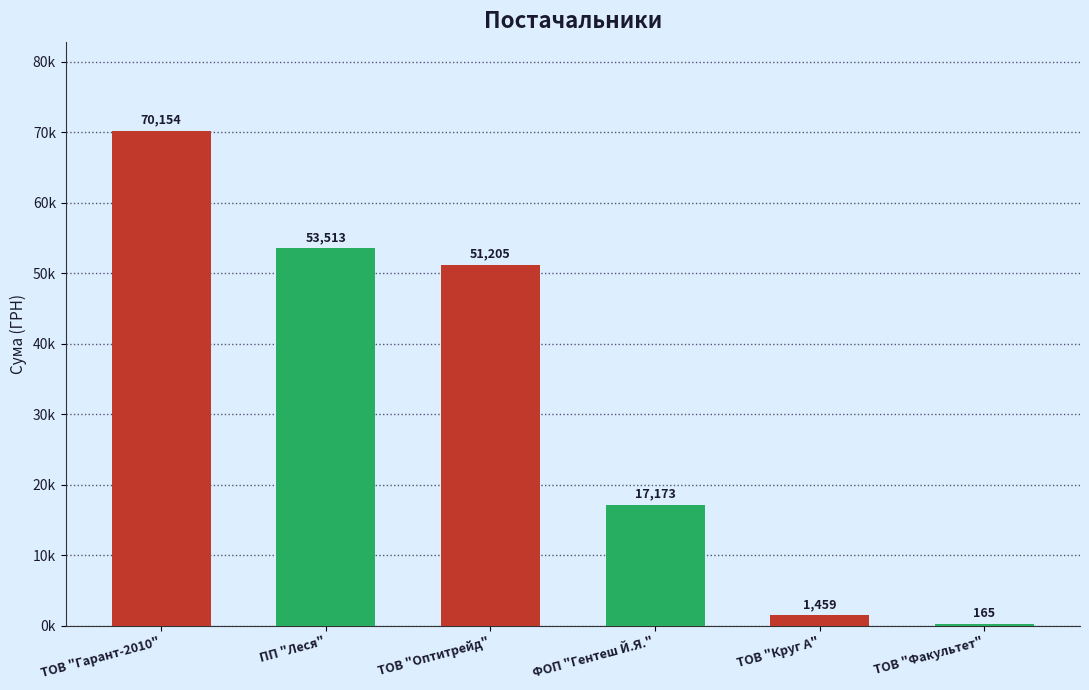

What is the value of the 6th bar from the left?

165.0